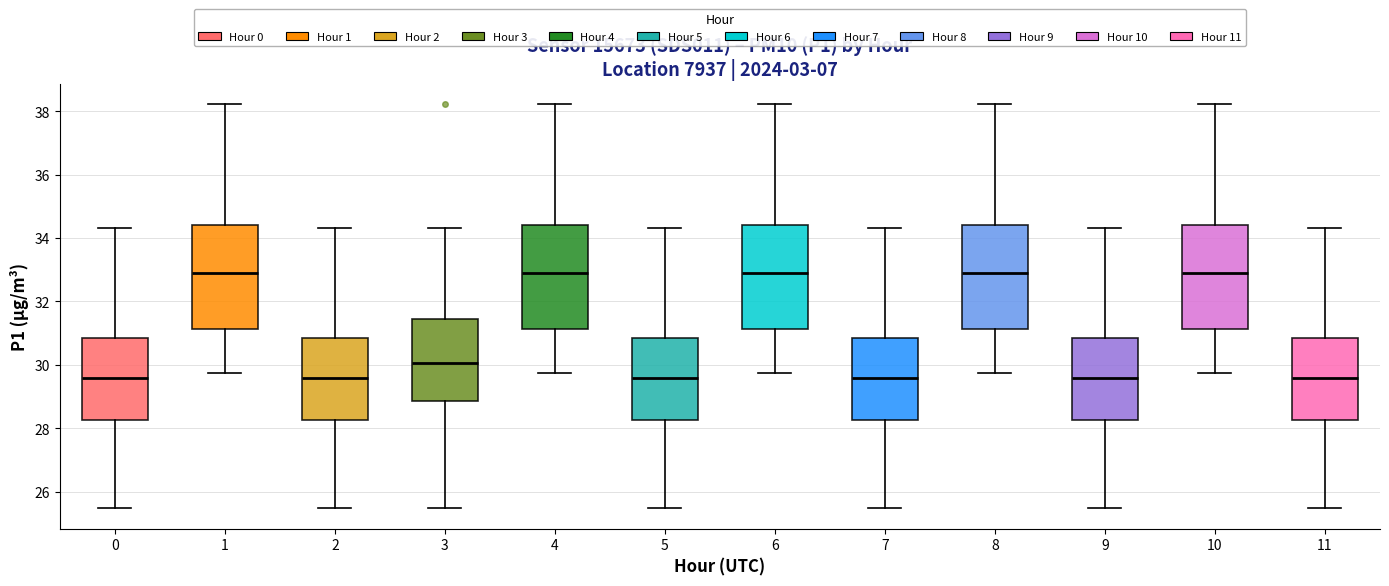

Reading left to right, read every box against the y-axis: the position of its median line, the range the box covers, and the ends of its whiskers. The values are not printed on the chart, so give them approximately, as read against the axis.

0: median 29.6, box 28.2 to 30.8, whiskers 25.4 to 34.4
1: median 32.8, box 31.2 to 34.4, whiskers 29.8 to 38.2
2: median 29.6, box 28.2 to 30.8, whiskers 25.4 to 34.4
3: median 30.0, box 28.8 to 31.4, whiskers 25.4 to 34.4
4: median 32.8, box 31.2 to 34.4, whiskers 29.8 to 38.2
5: median 29.6, box 28.2 to 30.8, whiskers 25.4 to 34.4
6: median 32.8, box 31.2 to 34.4, whiskers 29.8 to 38.2
7: median 29.6, box 28.2 to 30.8, whiskers 25.4 to 34.4
8: median 32.8, box 31.2 to 34.4, whiskers 29.8 to 38.2
9: median 29.6, box 28.2 to 30.8, whiskers 25.4 to 34.4
10: median 32.8, box 31.2 to 34.4, whiskers 29.8 to 38.2
11: median 29.6, box 28.2 to 30.8, whiskers 25.4 to 34.4